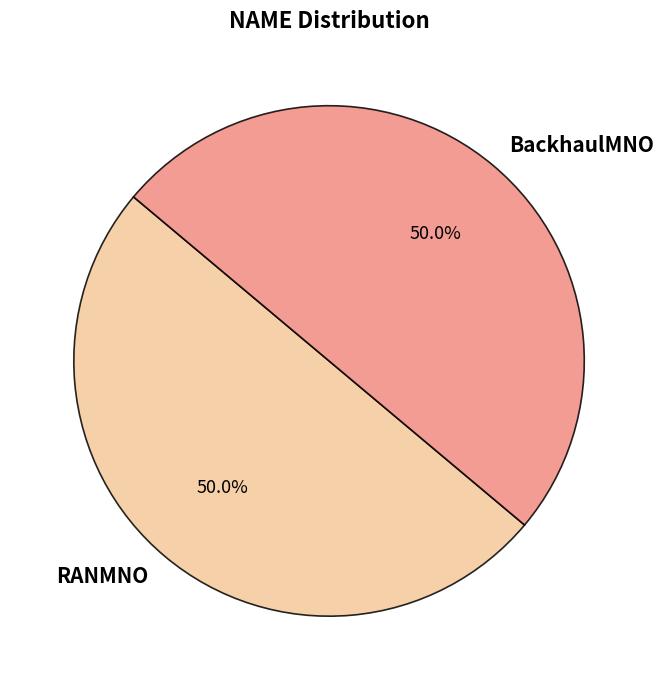

Count the number of slices in the pie.

2